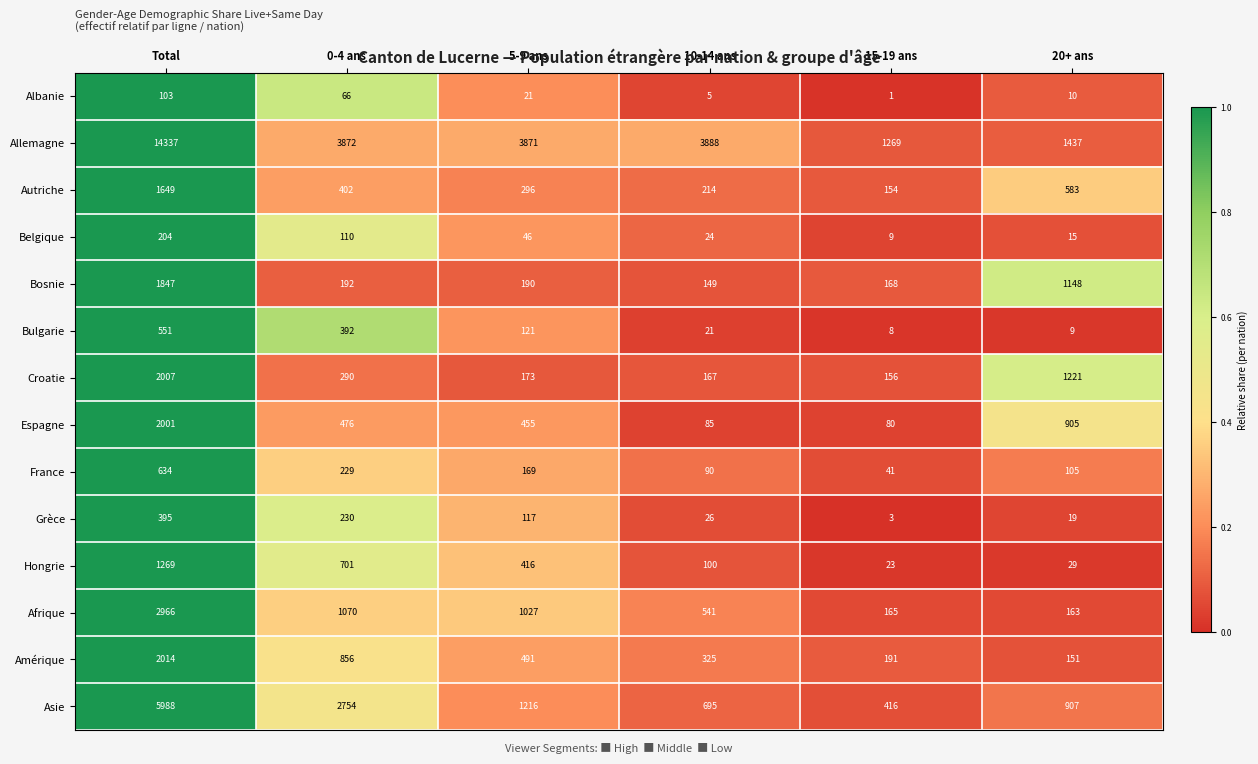

The value of Grèce at 0-4 ans is 306. True or false?

False